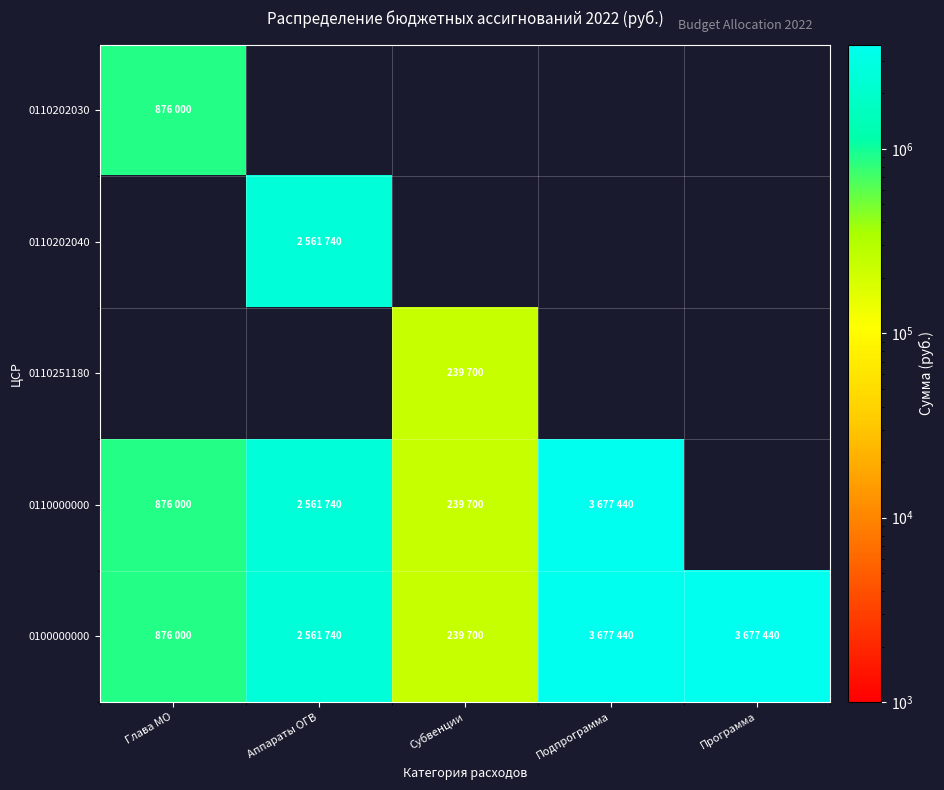

True or false: 0100000000 has a value of 239700.0 at Субвенции.

True